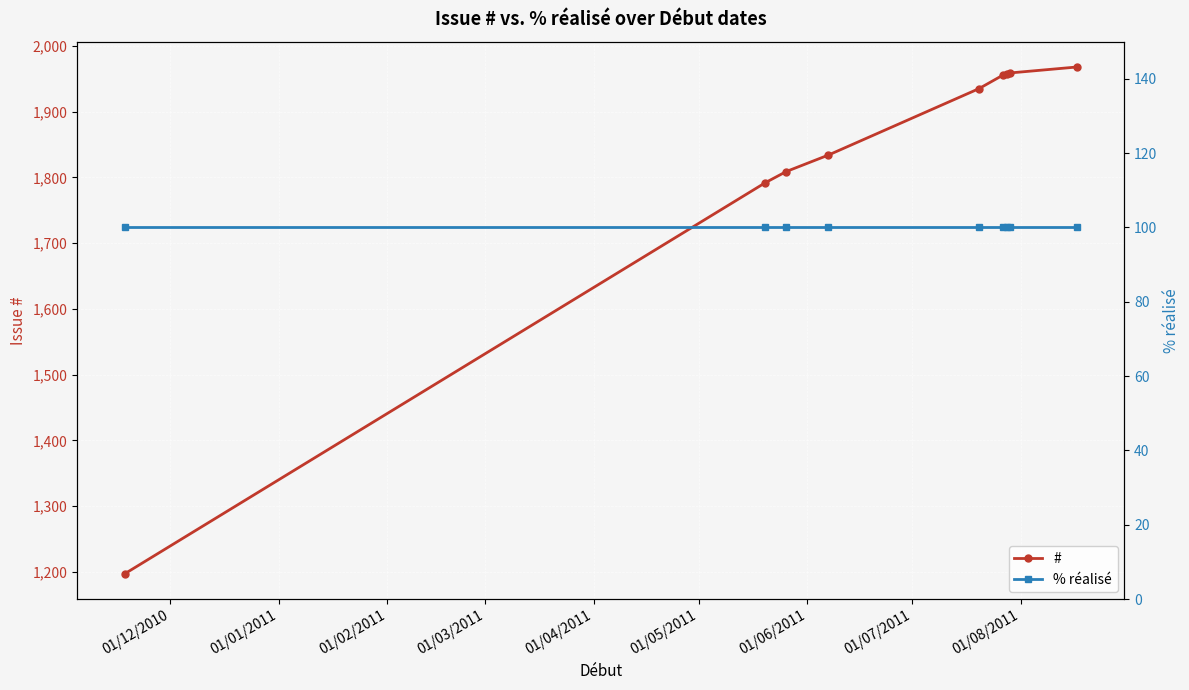

What is the value of the # point at the 2nd from the left?

1792